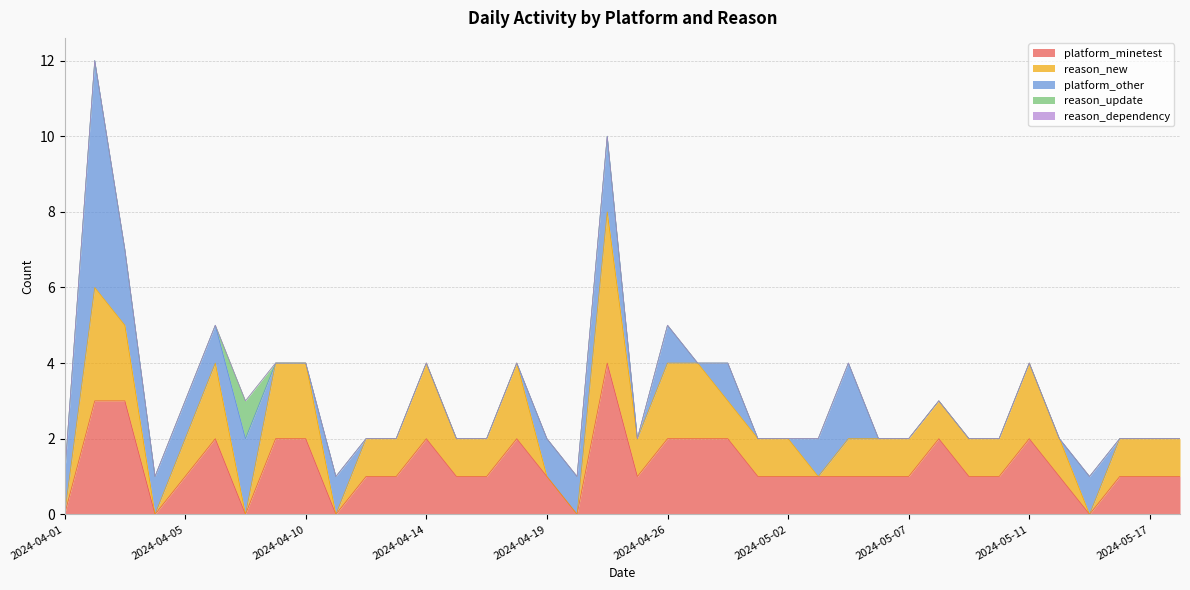

True or false: reason_update has a value of 0 at 2024-05-03.

False